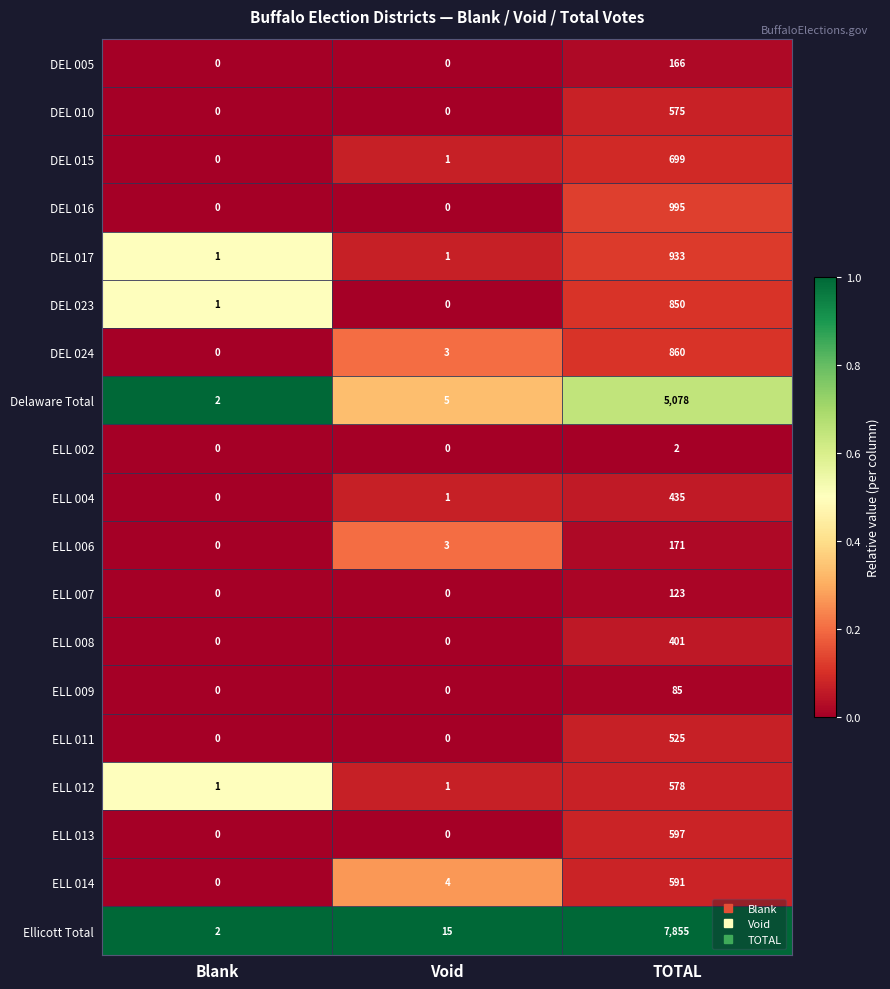

What is the difference between the ELL 009 values at Blank and TOTAL?

85